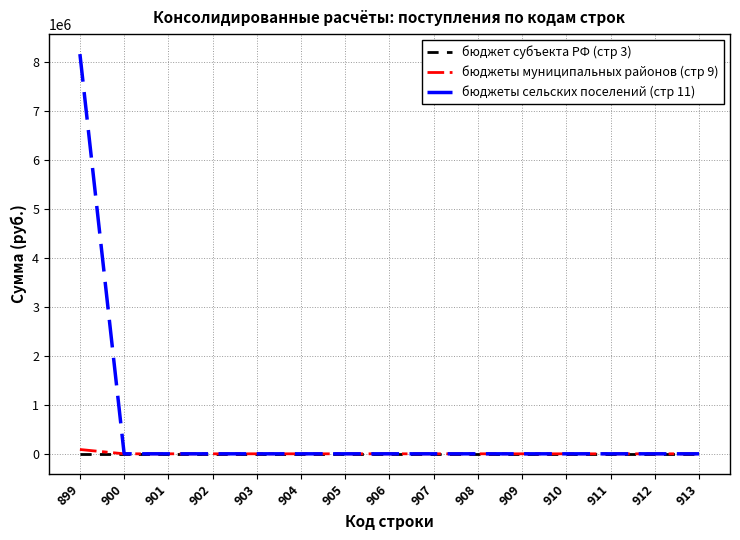

How many lines are shown in the chart?

3